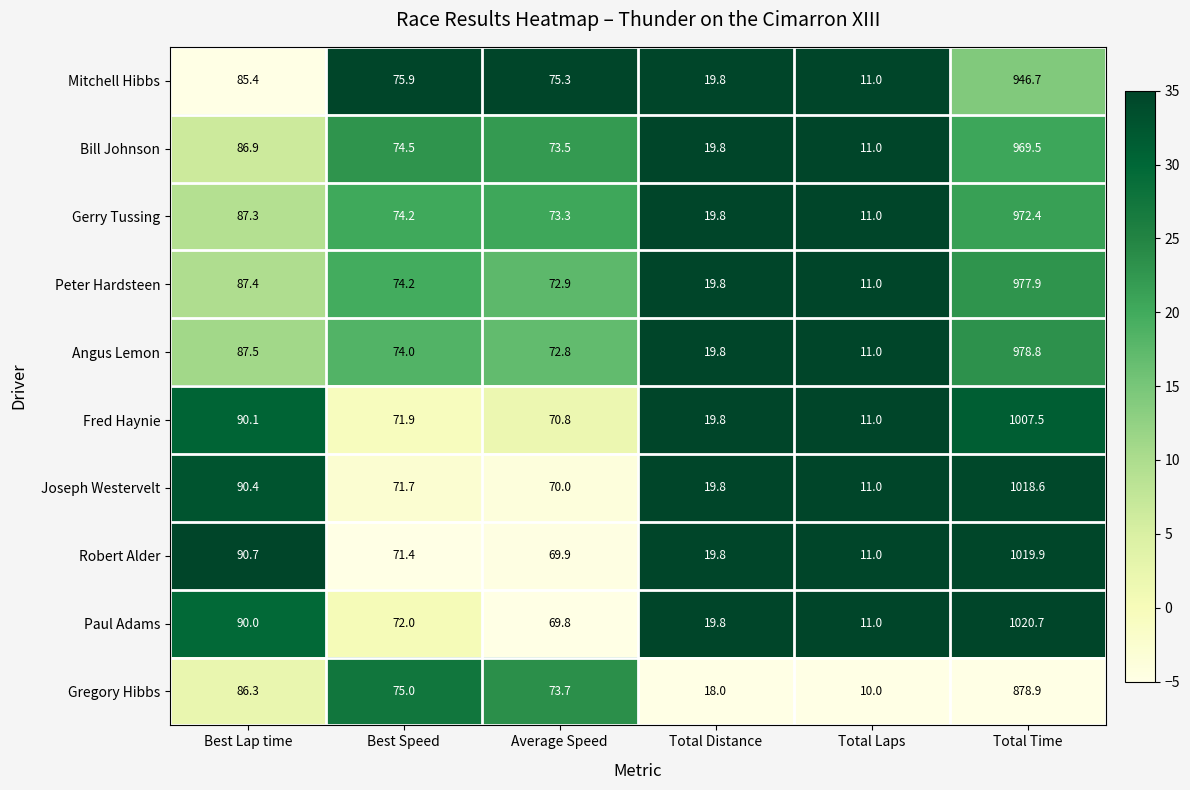

Which series has the largest total across all categories?

Paul Adams